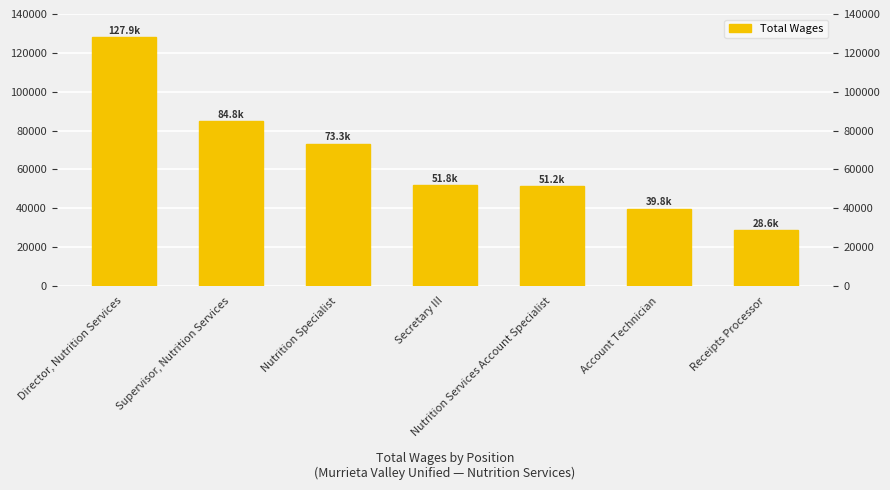

Reading left to right, extract all data points from this chart.

Director, Nutrition Services=127934	Supervisor, Nutrition Services=84773	Nutrition Specialist=73295	Secretary III=51800	Nutrition Services Account Specialist=51236	Account Technician=39795	Receipts Processor=28585